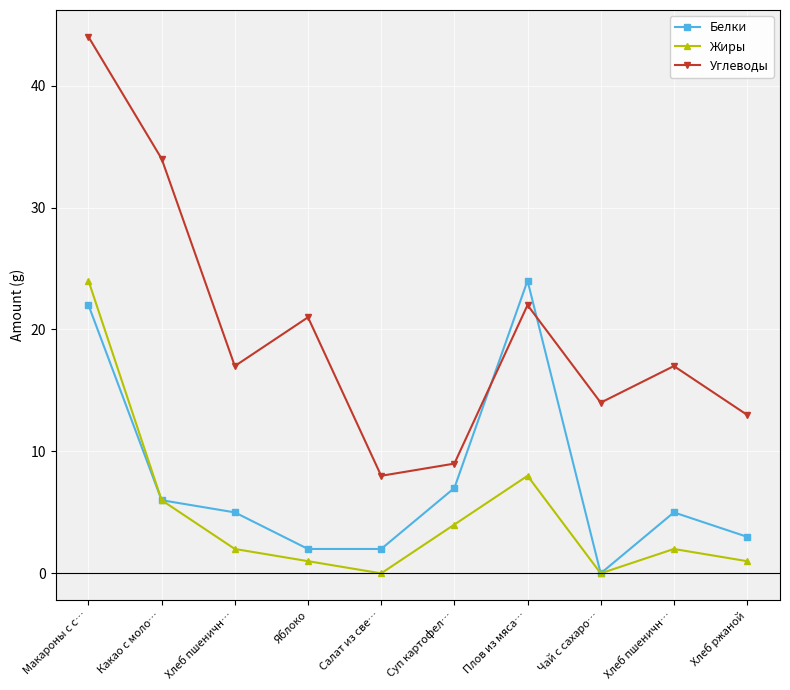

The value of Жиры at Хлеб пшеничн… is 1. True or false?

False